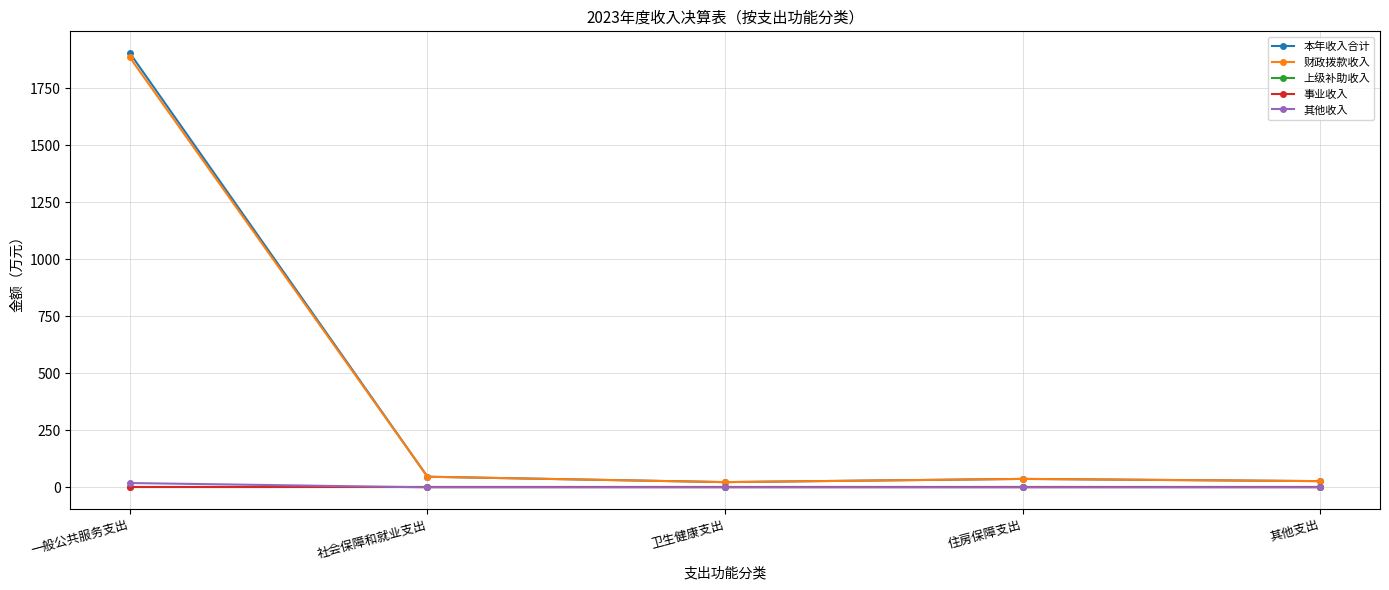

Reading right to left, what are all the values shown in this chart?

本年收入合计: 27.2	36.9	22.8	46.5	1903.2
财政拨款收入: 27.2	36.9	22.8	46.5	1884.3
上级补助收入: 0.0	0.0	0.0	0.0	0.0
事业收入: 0.0	0.0	0.0	0.0	0.0
其他收入: 0.0	0.0	0.0	0.0	18.9